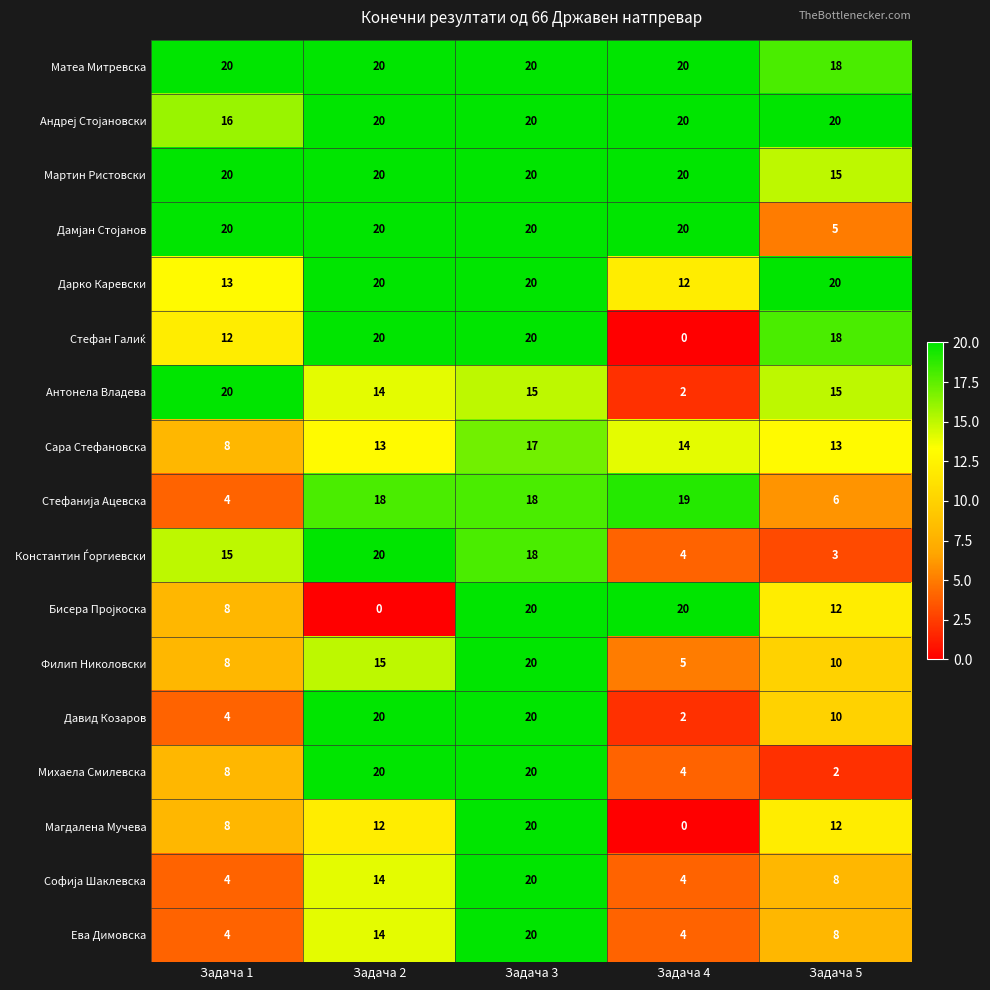

What is the sum of all Ева Димовска values?

50